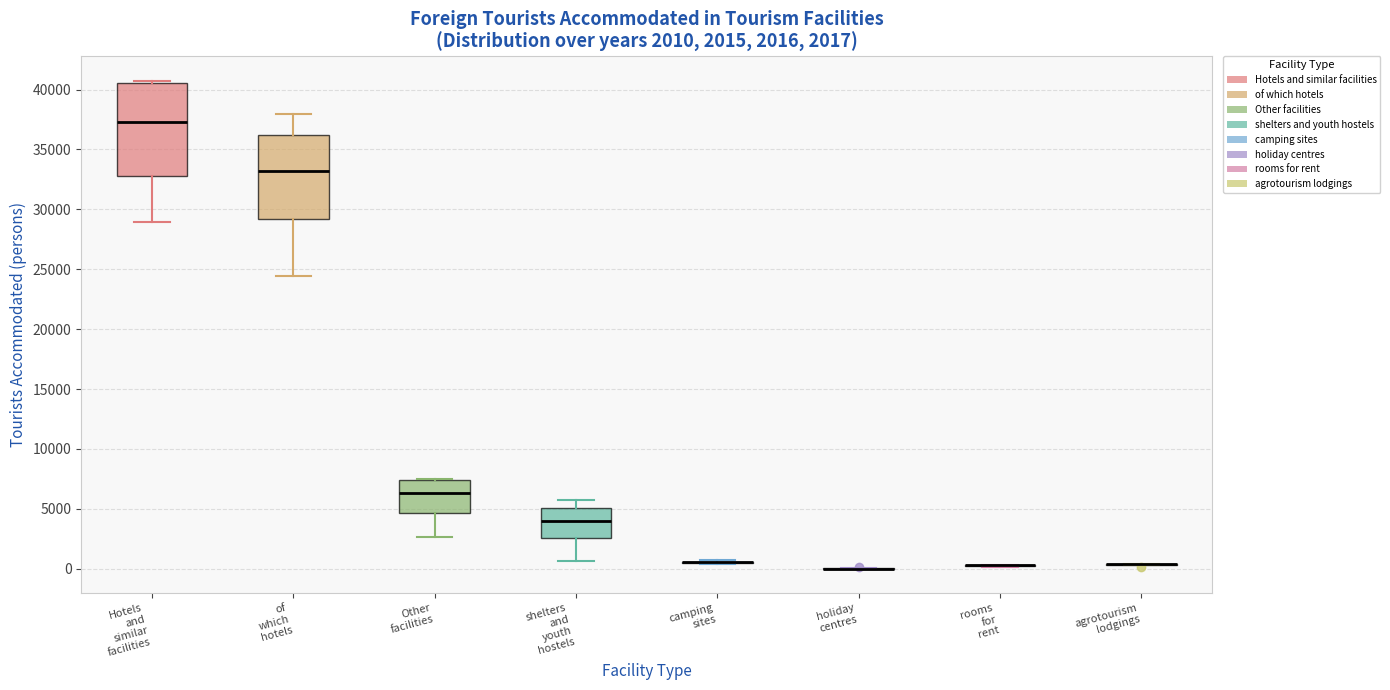

Comparing the boxes themselves (not the whiskers), which one is the tallest?

Hotels and similar facilities